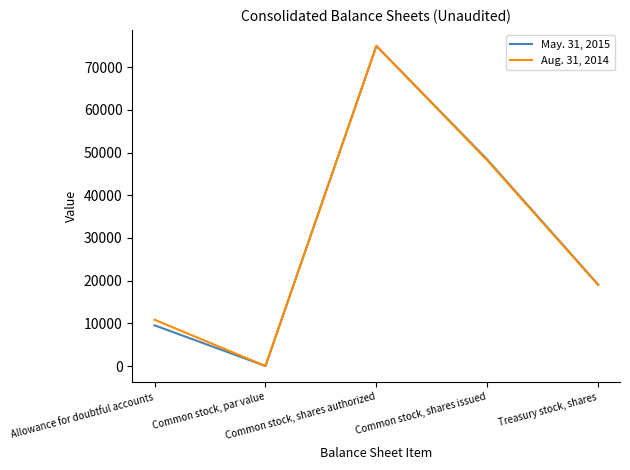

What is the lowest value of the May. 31, 2015 series?

1